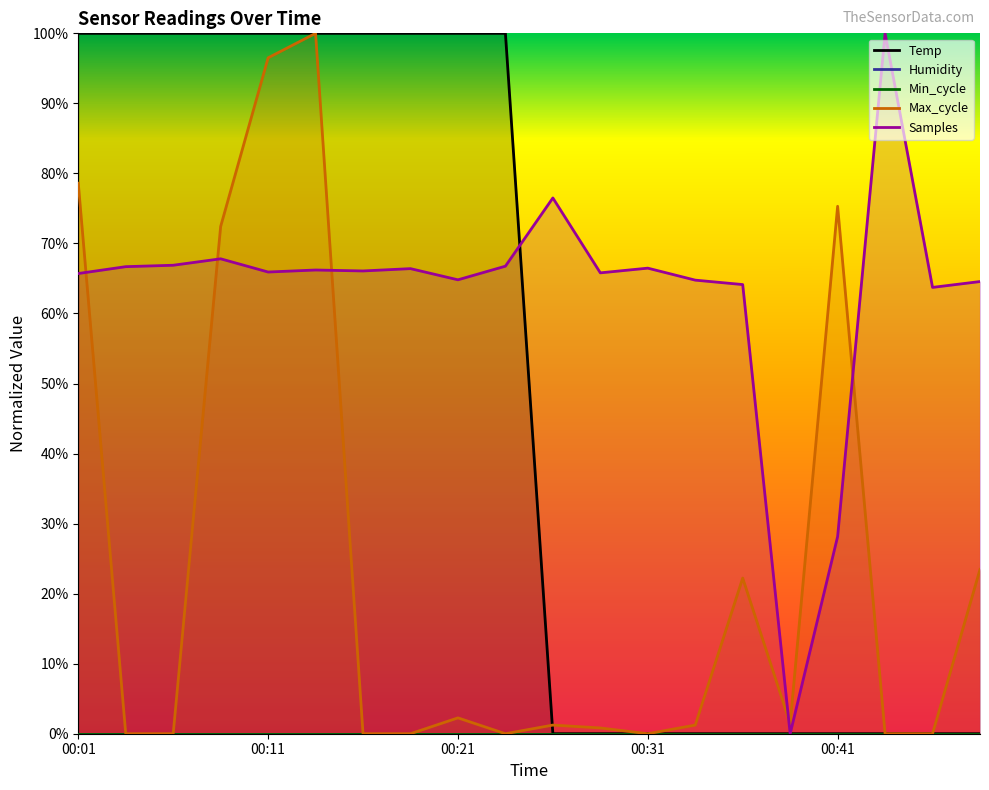

At which category does Max_cycle reach its first local peak?

00:14